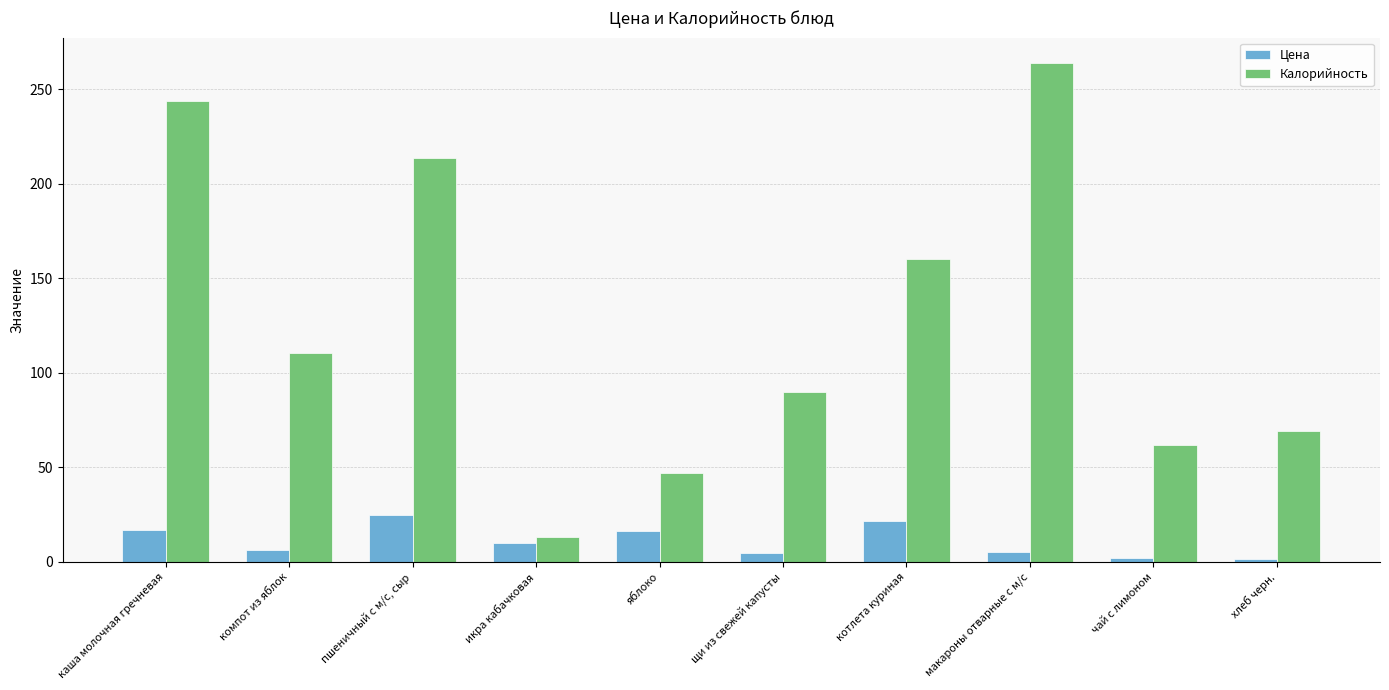

Where is Калорийность nearest to the value 138?

котлета куриная